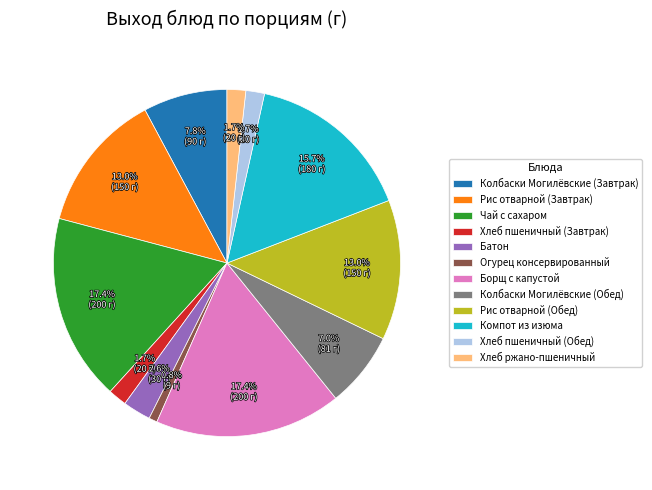

To the nearest percent, what is the difference between the largest and smallest slice percentages?

17%